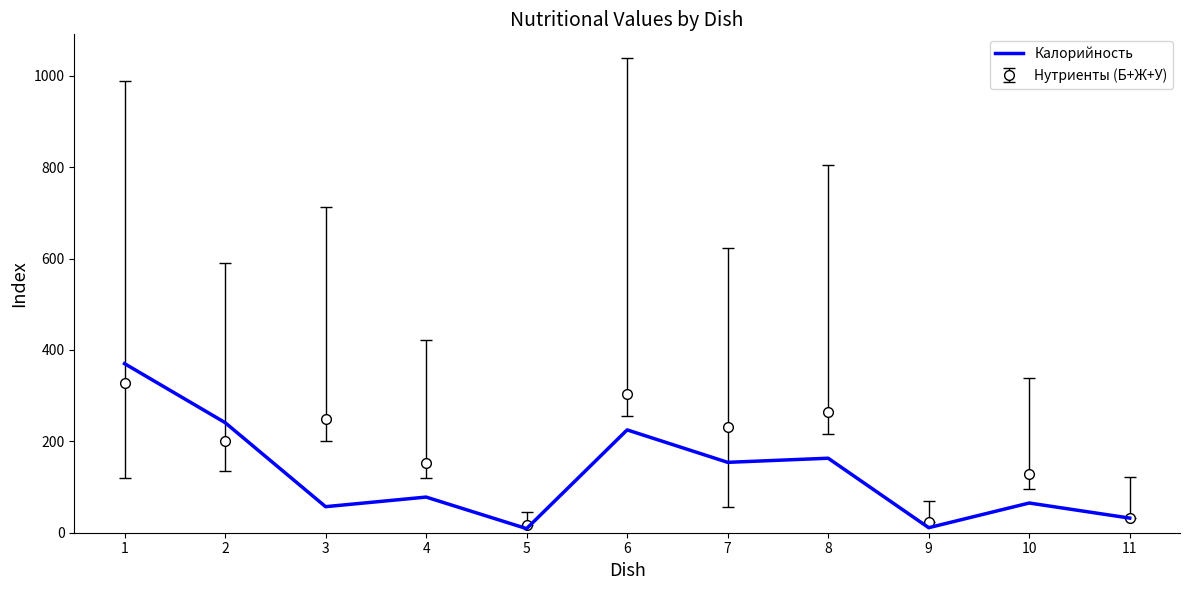

What is the maximum value shown in the chart?

370